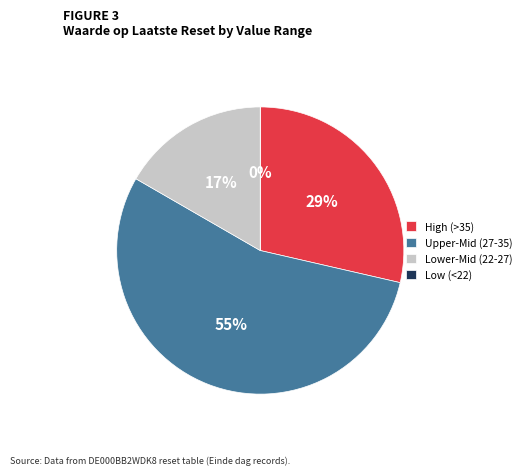

True or false: 2025-03-20 accounts for 1% of the total.

False